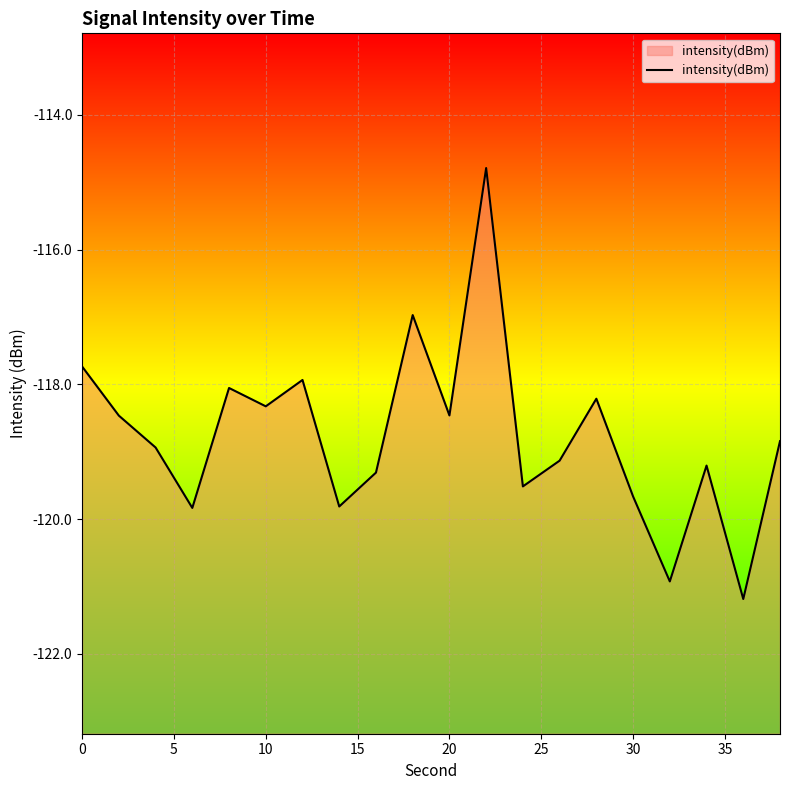

True or false: there are more than 1 points higher than both neighbors.

True